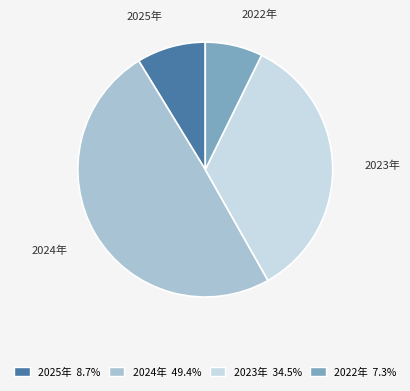

How many slices are in this pie chart?

4